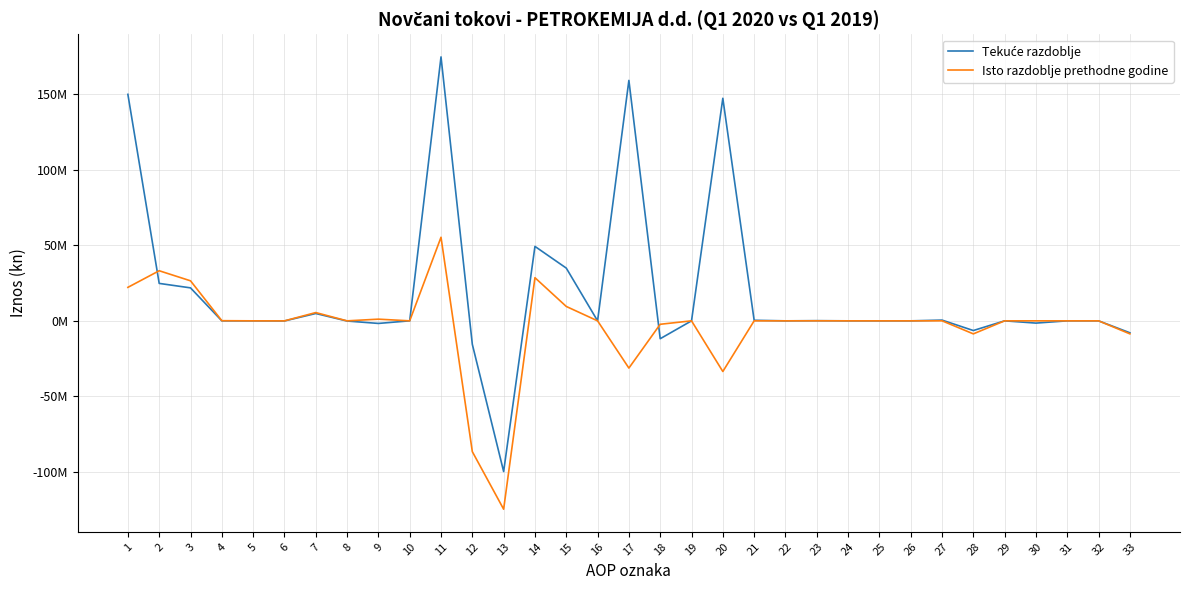

Does the chart have visible grid lines?

Yes